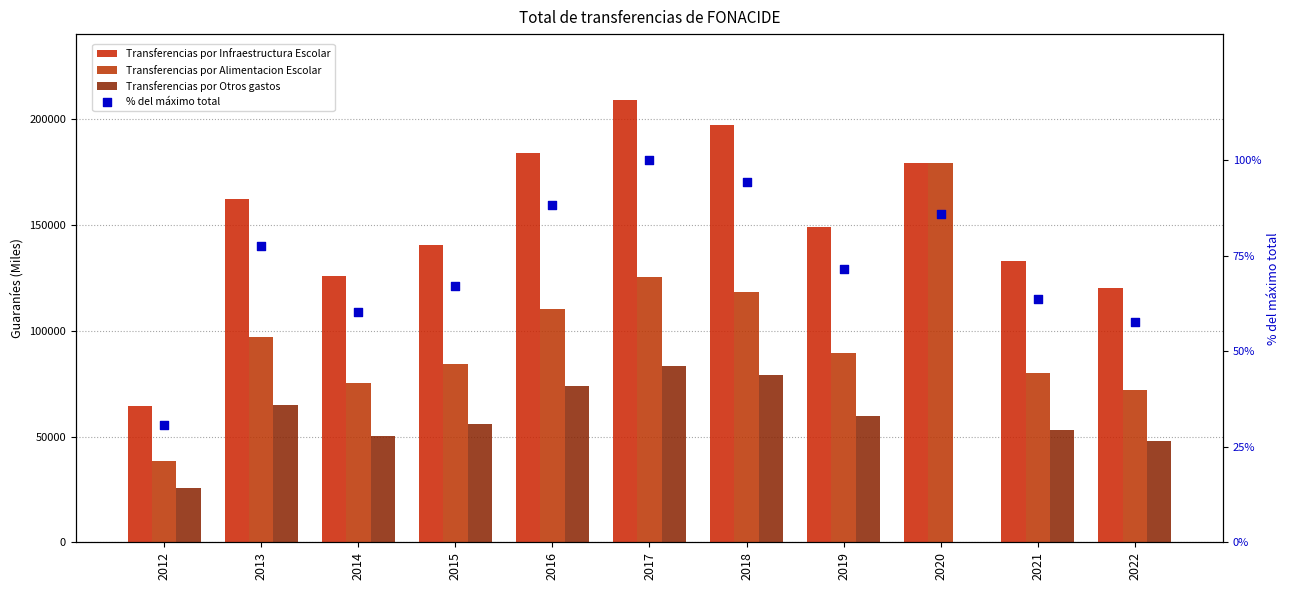

At which category is the sum across all series the highest?

2017